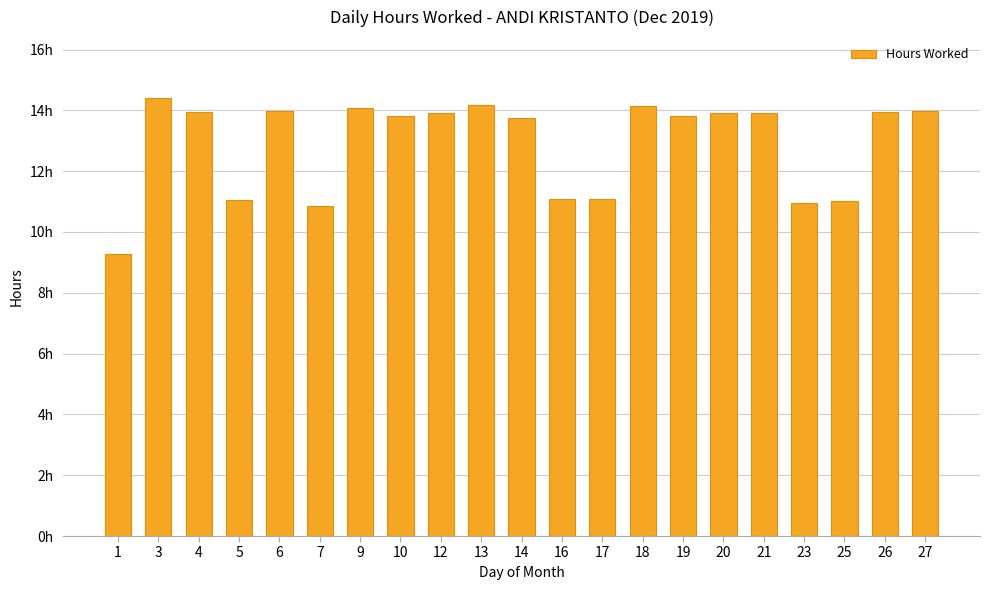

How many bars are there in total?

21